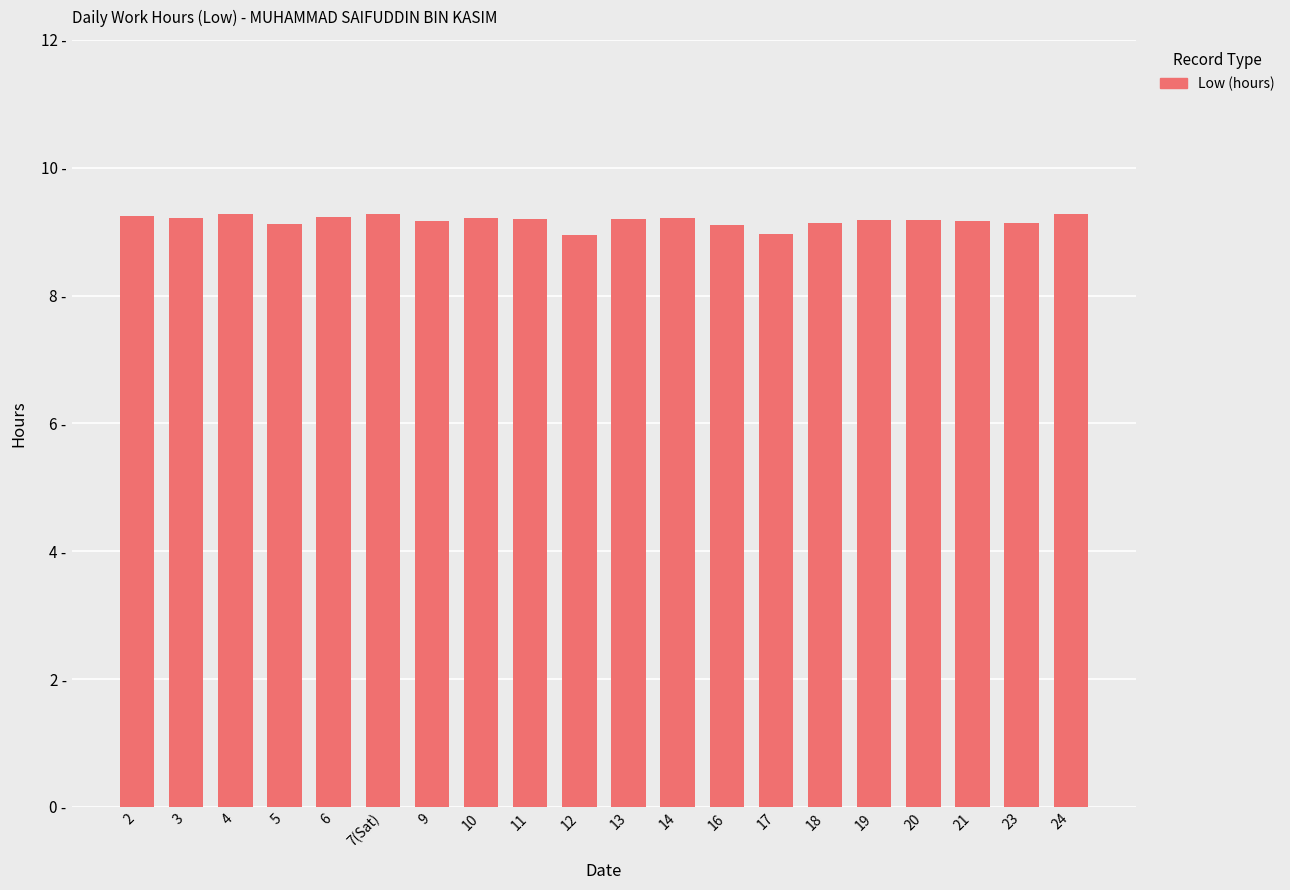

Between 14 and 6, which is larger?

6